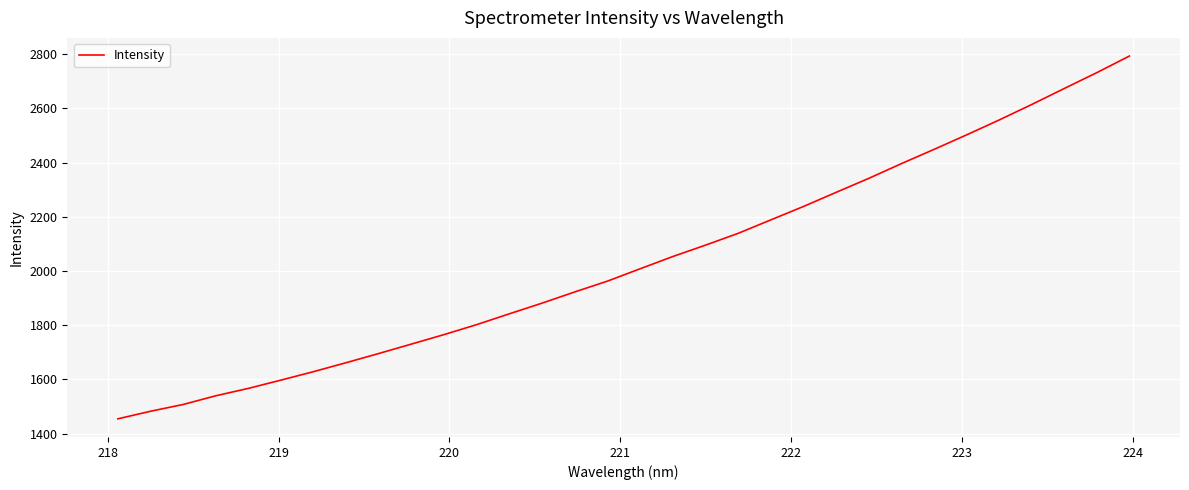

What is the minimum value shown in the chart?

1454.4